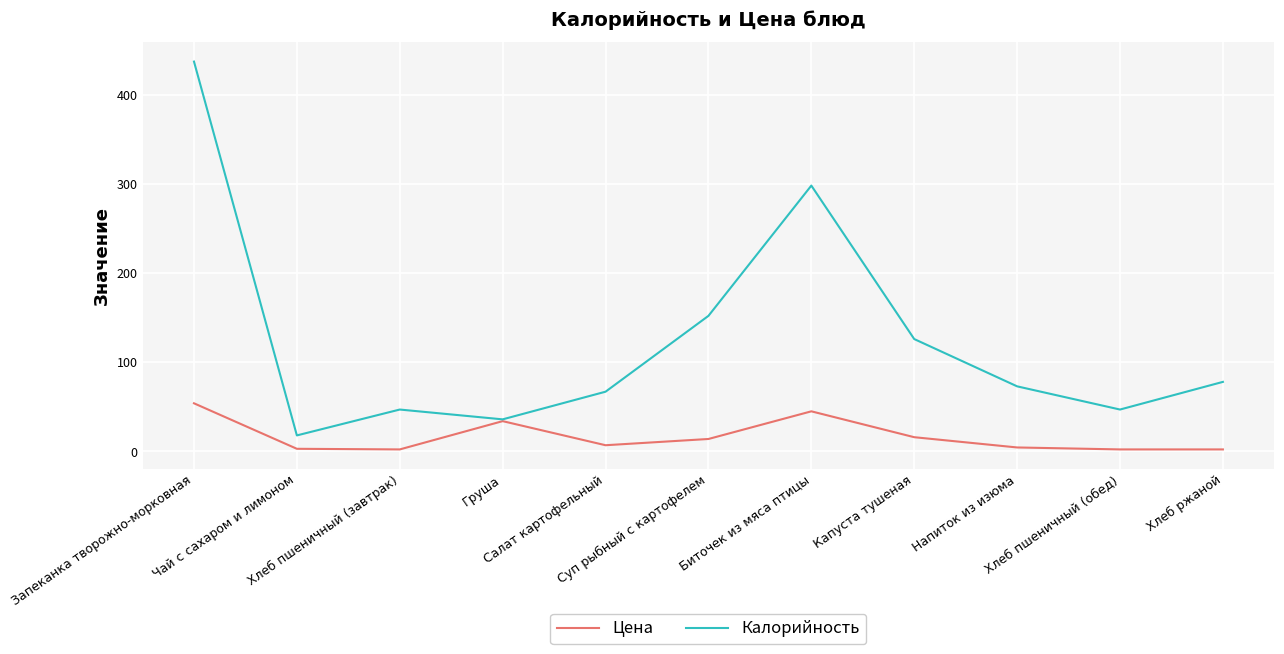

List the series in order of their peak value, highest first.

Калорийность, Цена